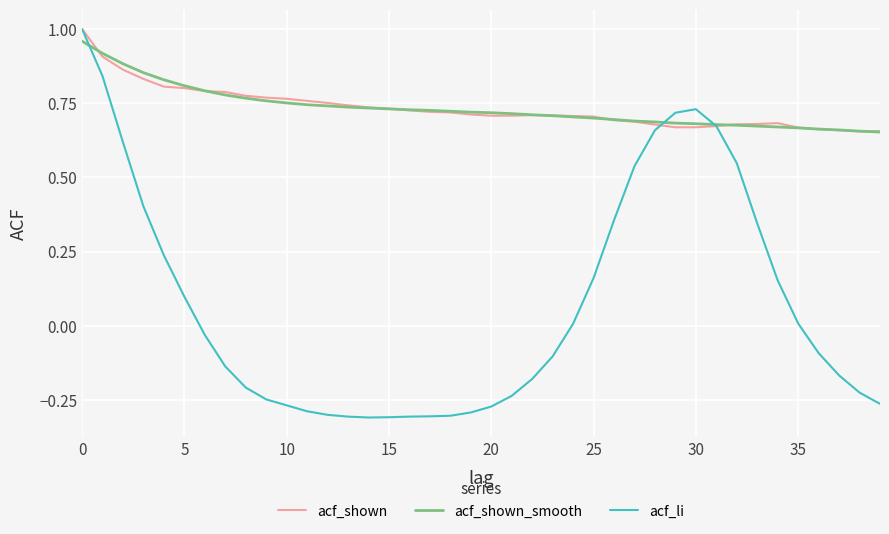

Which series has the widest spread of values?

acf_li